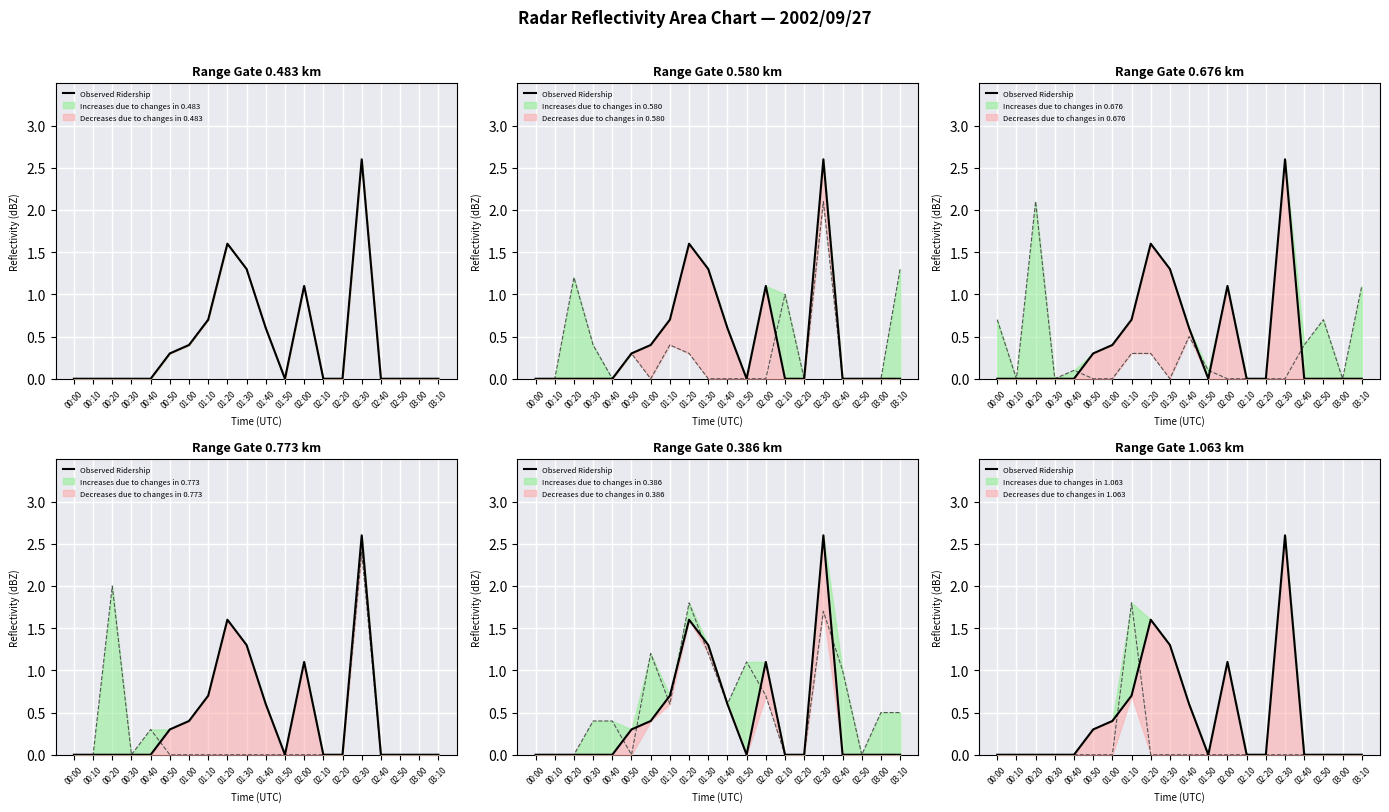

Reading left to right, list all the values displayed in this chart.

00:00=0.0	00:10=0.0	00:20=0.0	00:30=0.0	00:40=0.0	00:50=0.3	01:00=0.4	01:10=0.7	01:20=1.6	01:30=1.3	01:40=0.6	01:50=0.0	02:00=1.1	02:10=0.0	02:20=0.0	02:30=2.6	02:40=0.0	02:50=0.0	03:00=0.0	03:10=0.0